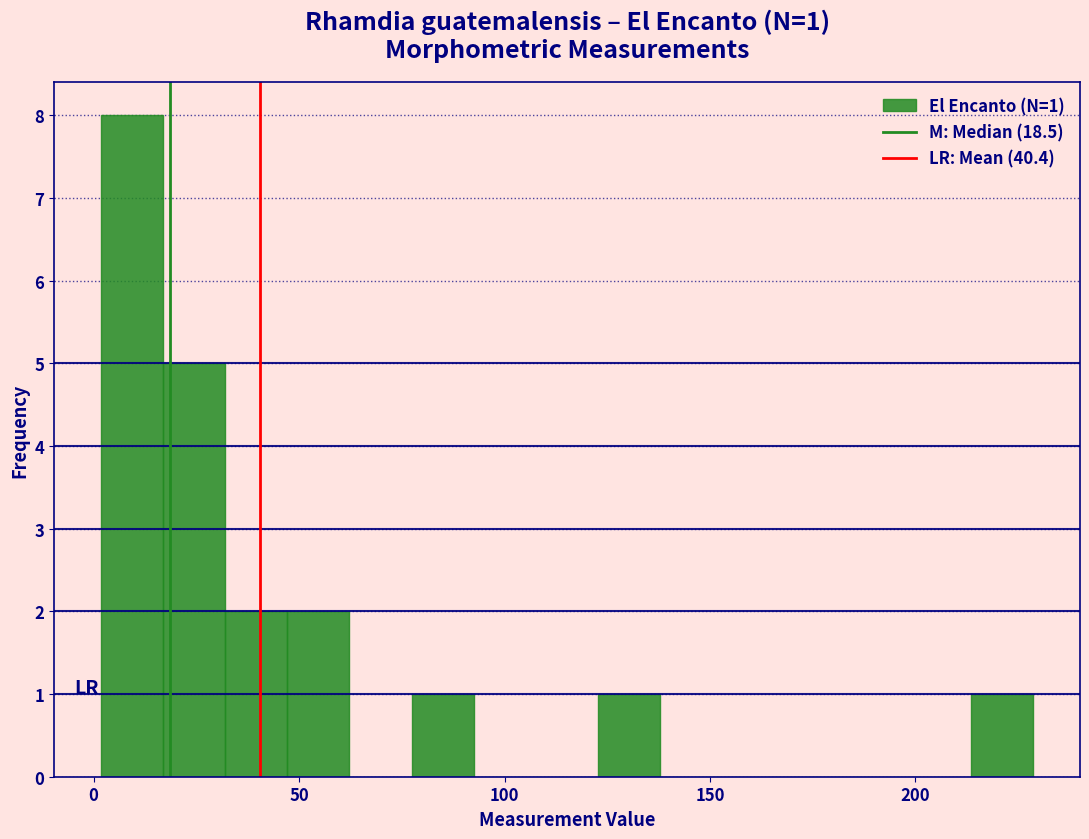

Read against the x-axis, roughly where is the centre of the tallest bar?

10